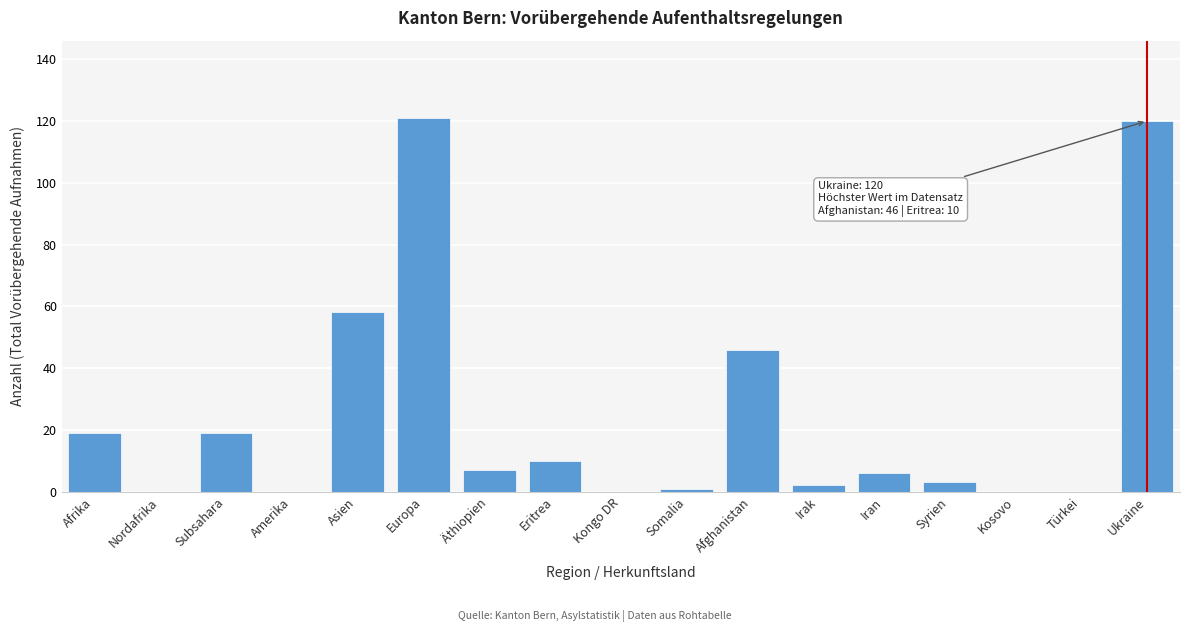

Reading left to right, extract all data points from this chart.

Afrika=19	Nordafrika=0	Subsahara=19	Amerika=0	Asien=58	Europa=121	Äthiopien=7	Eritrea=10	Kongo DR=0	Somalia=1	Afghanistan=46	Irak=2	Iran=6	Syrien=3	Kosovo=0	Türkei=0	Ukraine=120